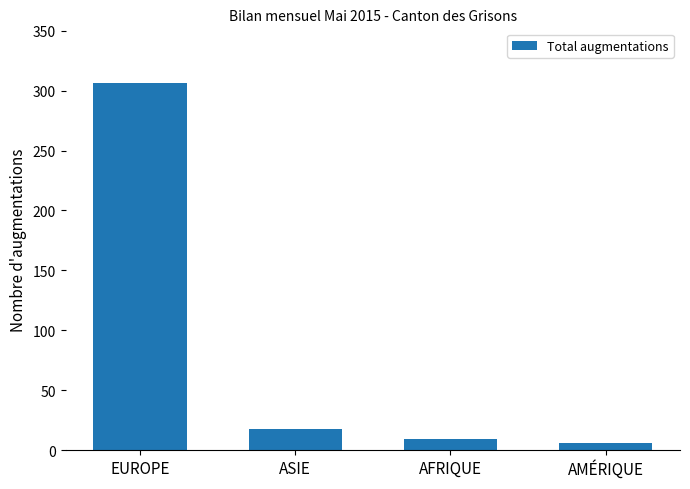

What is the maximum value shown in the chart?

306